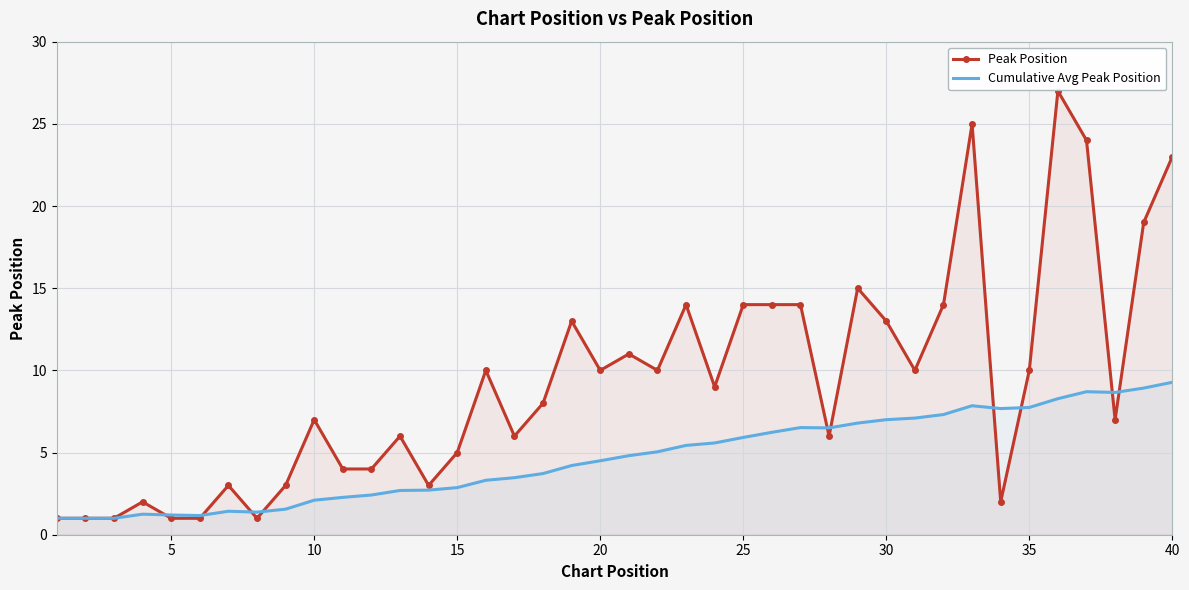

How many values in the Peak Position series exceed 9?

19